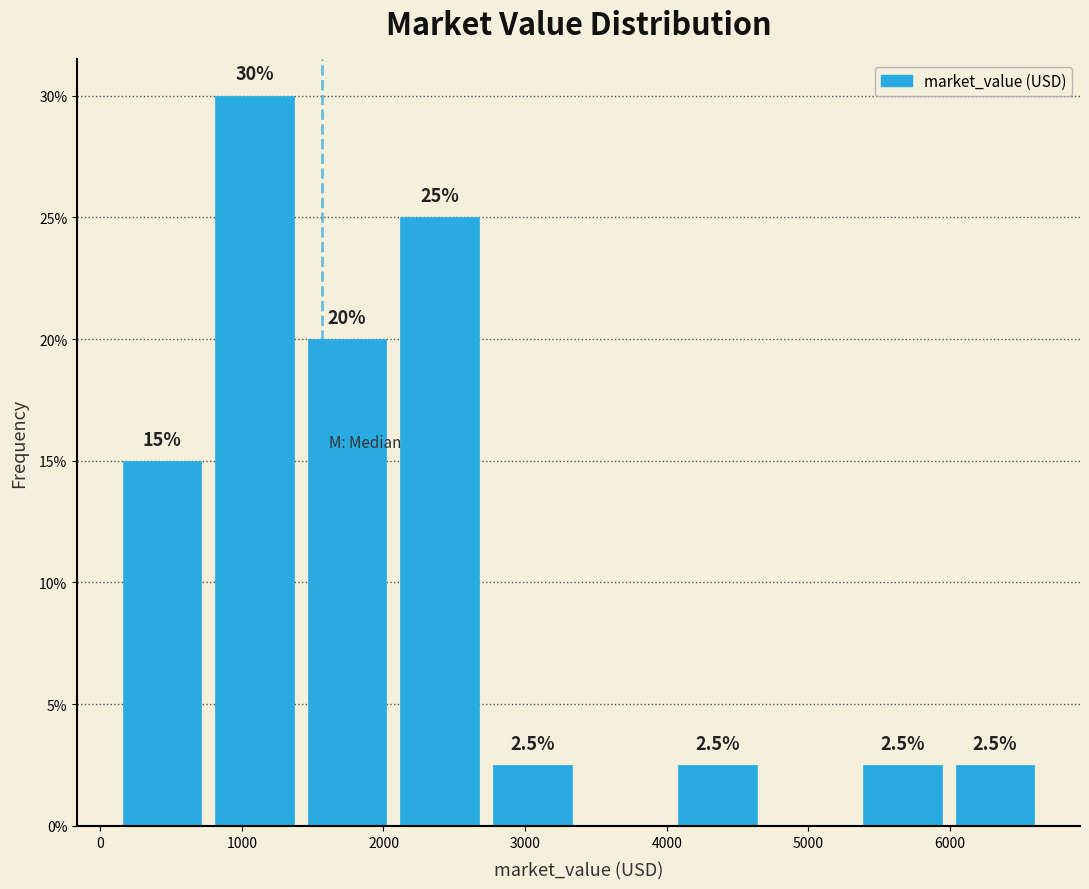

Over which range of the x-axis is the bar tallest?

800 to 1400